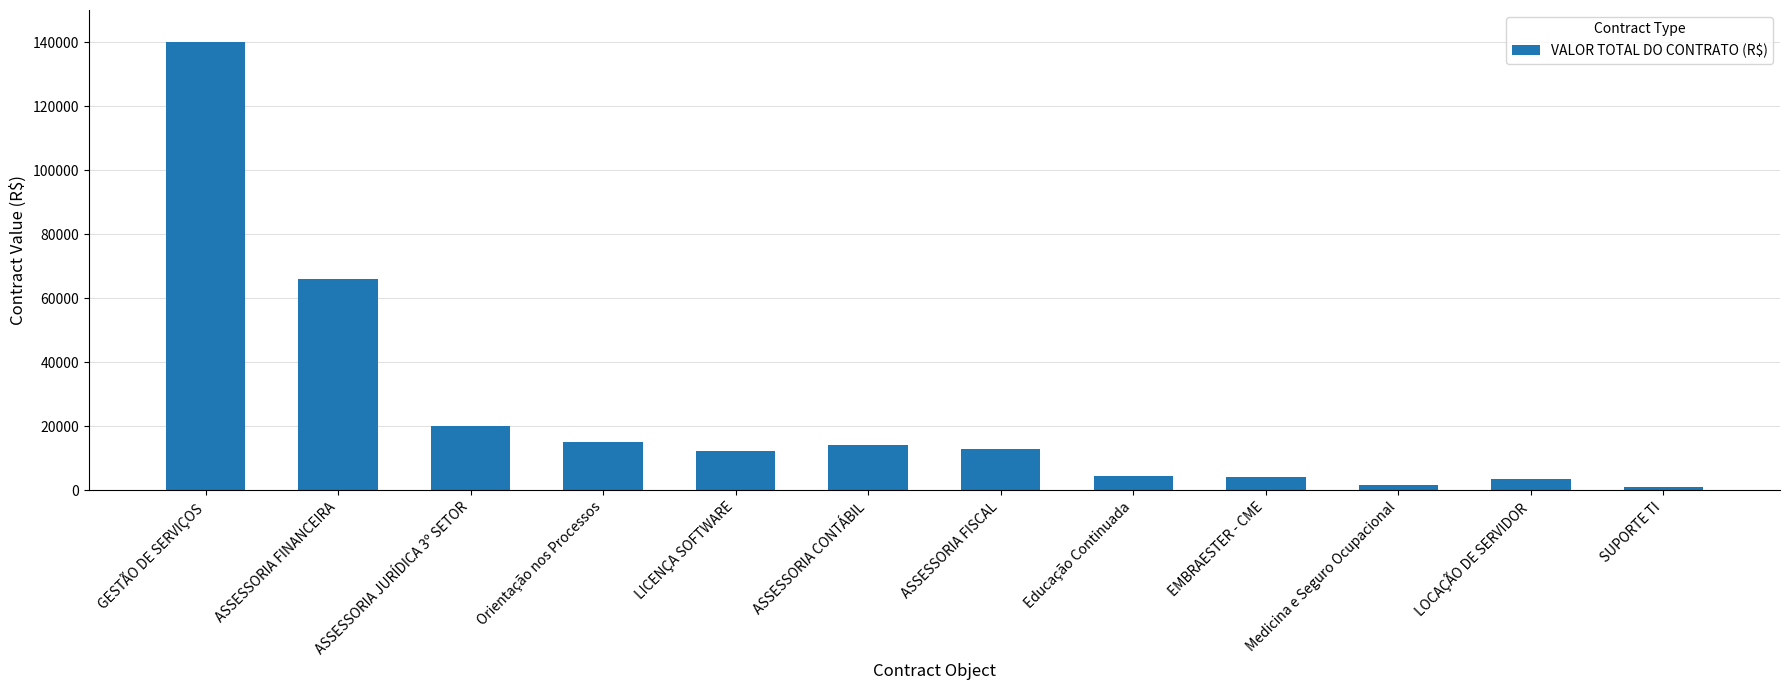

What value does the data have at GESTÃO DE SERVIÇOS?

140000.0